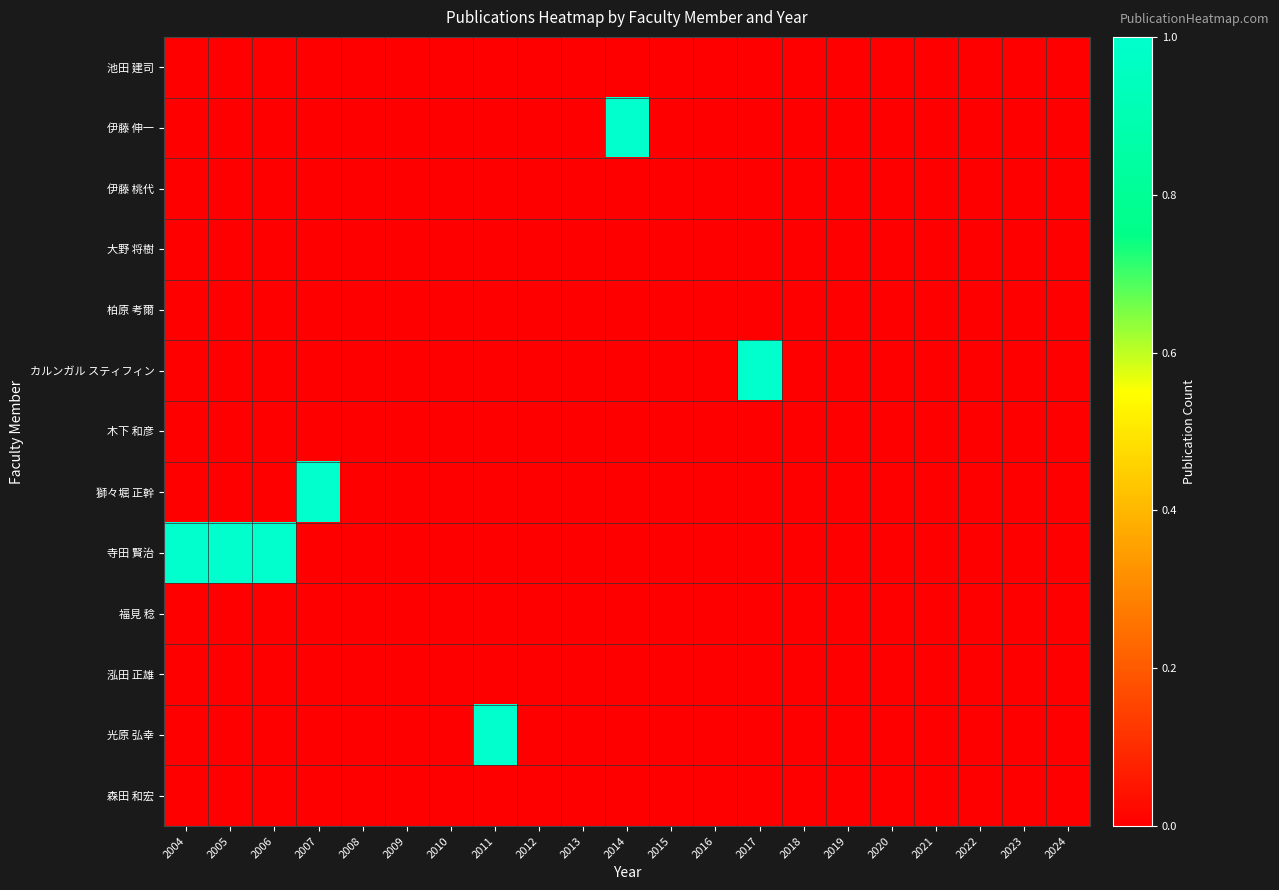

Reading right to left, what are all the values shown in this chart?

池田 建司: 2024=0	2023=0	2022=0	2021=0	2020=0	2019=0	2018=0	2017=0	2016=0	2015=0	2014=0	2013=0	2012=0	2011=0	2010=0	2009=0	2008=0	2007=0	2006=0	2005=0	2004=0
伊藤 伸一: 2024=0	2023=0	2022=0	2021=0	2020=0	2019=0	2018=0	2017=0	2016=0	2015=0	2014=1	2013=0	2012=0	2011=0	2010=0	2009=0	2008=0	2007=0	2006=0	2005=0	2004=0
伊藤 桃代: 2024=0	2023=0	2022=0	2021=0	2020=0	2019=0	2018=0	2017=0	2016=0	2015=0	2014=0	2013=0	2012=0	2011=0	2010=0	2009=0	2008=0	2007=0	2006=0	2005=0	2004=0
大野 将樹: 2024=0	2023=0	2022=0	2021=0	2020=0	2019=0	2018=0	2017=0	2016=0	2015=0	2014=0	2013=0	2012=0	2011=0	2010=0	2009=0	2008=0	2007=0	2006=0	2005=0	2004=0
柏原 考爾: 2024=0	2023=0	2022=0	2021=0	2020=0	2019=0	2018=0	2017=0	2016=0	2015=0	2014=0	2013=0	2012=0	2011=0	2010=0	2009=0	2008=0	2007=0	2006=0	2005=0	2004=0
カルンガル スティフィン: 2024=0	2023=0	2022=0	2021=0	2020=0	2019=0	2018=0	2017=1	2016=0	2015=0	2014=0	2013=0	2012=0	2011=0	2010=0	2009=0	2008=0	2007=0	2006=0	2005=0	2004=0
木下 和彦: 2024=0	2023=0	2022=0	2021=0	2020=0	2019=0	2018=0	2017=0	2016=0	2015=0	2014=0	2013=0	2012=0	2011=0	2010=0	2009=0	2008=0	2007=0	2006=0	2005=0	2004=0
獅々堀 正幹: 2024=0	2023=0	2022=0	2021=0	2020=0	2019=0	2018=0	2017=0	2016=0	2015=0	2014=0	2013=0	2012=0	2011=0	2010=0	2009=0	2008=0	2007=1	2006=0	2005=0	2004=0
寺田 賢治: 2024=0	2023=0	2022=0	2021=0	2020=0	2019=0	2018=0	2017=0	2016=0	2015=0	2014=0	2013=0	2012=0	2011=0	2010=0	2009=0	2008=0	2007=0	2006=1	2005=1	2004=1
福見 稔: 2024=0	2023=0	2022=0	2021=0	2020=0	2019=0	2018=0	2017=0	2016=0	2015=0	2014=0	2013=0	2012=0	2011=0	2010=0	2009=0	2008=0	2007=0	2006=0	2005=0	2004=0
泓田 正雄: 2024=0	2023=0	2022=0	2021=0	2020=0	2019=0	2018=0	2017=0	2016=0	2015=0	2014=0	2013=0	2012=0	2011=0	2010=0	2009=0	2008=0	2007=0	2006=0	2005=0	2004=0
光原 弘幸: 2024=0	2023=0	2022=0	2021=0	2020=0	2019=0	2018=0	2017=0	2016=0	2015=0	2014=0	2013=0	2012=0	2011=1	2010=0	2009=0	2008=0	2007=0	2006=0	2005=0	2004=0
森田 和宏: 2024=0	2023=0	2022=0	2021=0	2020=0	2019=0	2018=0	2017=0	2016=0	2015=0	2014=0	2013=0	2012=0	2011=0	2010=0	2009=0	2008=0	2007=0	2006=0	2005=0	2004=0